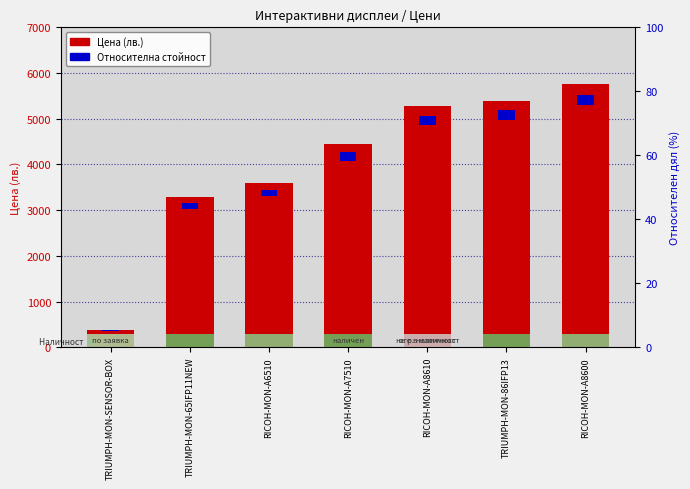

Does the chart contain any negative values?

No